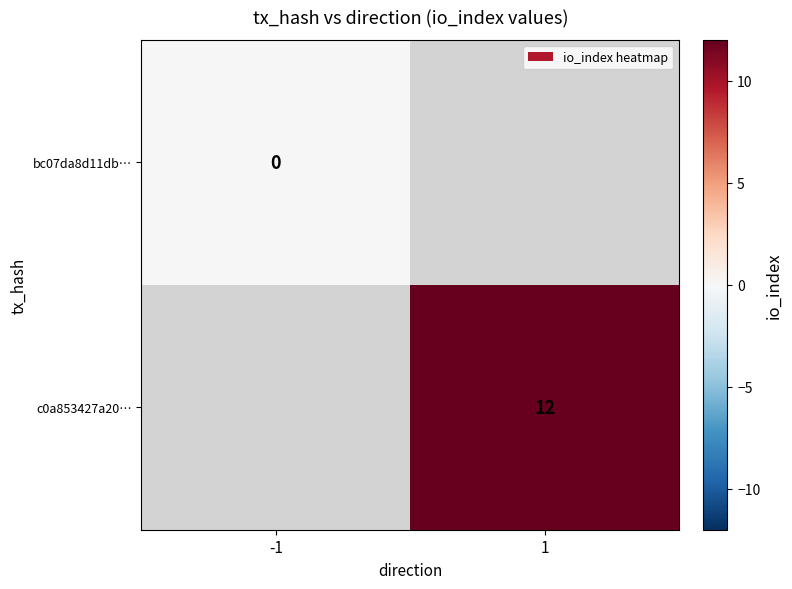

Is the value of bc07da8d11db… at -1 greater than the value of c0a853427a20… at 1?

No